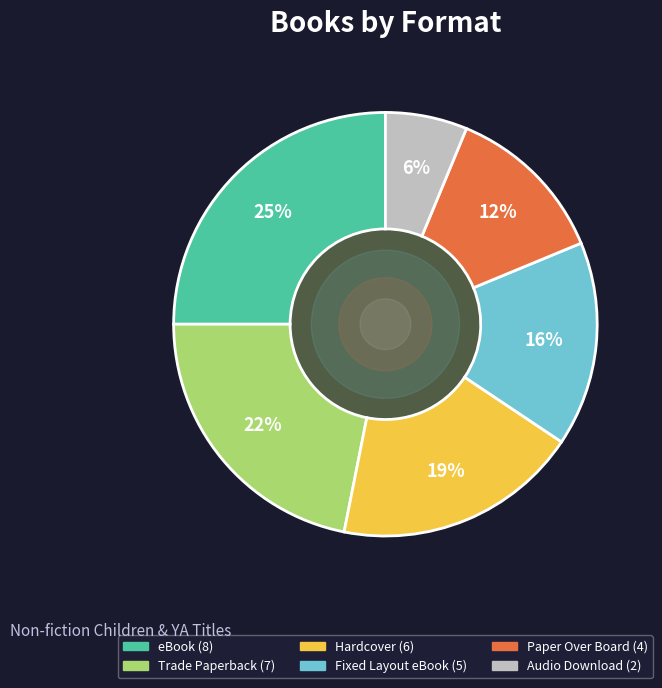

Is the sum of Fixed Layout eBook and Trade Paperback greater than half?

No